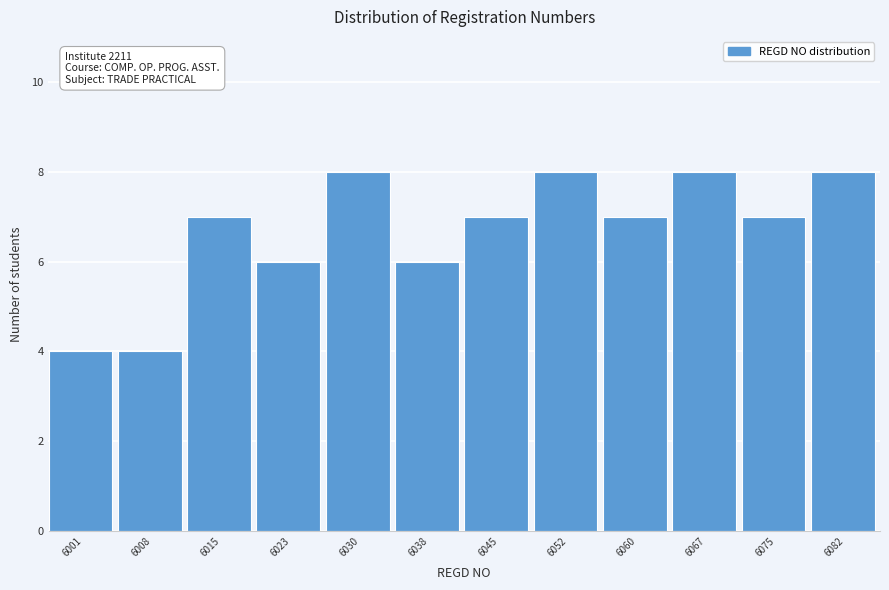

Reading right to left, list all the values displayed in this chart.

8	7	8	7	8	7	6	8	6	7	4	4